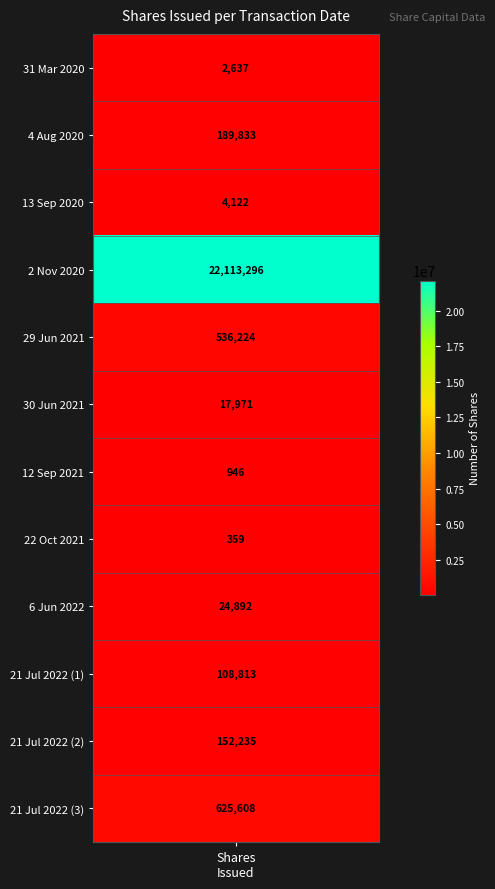

Reading left to right, what are all the values shown in this chart?

2637	189833	4122	22113296	536224	17971	946	359	24892	108813	152235	625608